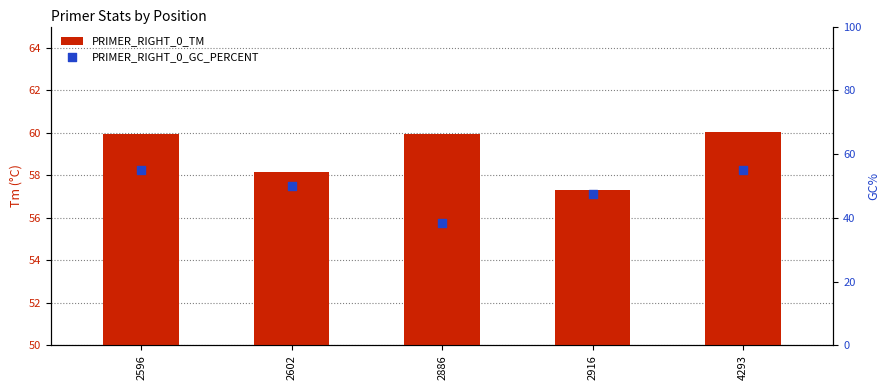

Which series has the largest total across all categories?

PRIMER_RIGHT_0_TM